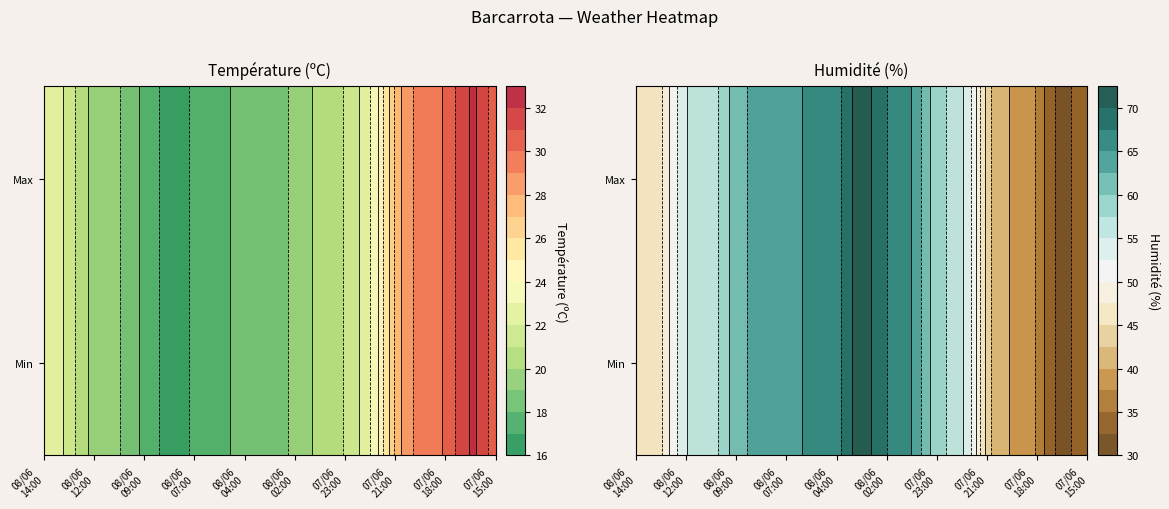

The Humidité (%) series shows 32.0 at 16:00. True or false?

True